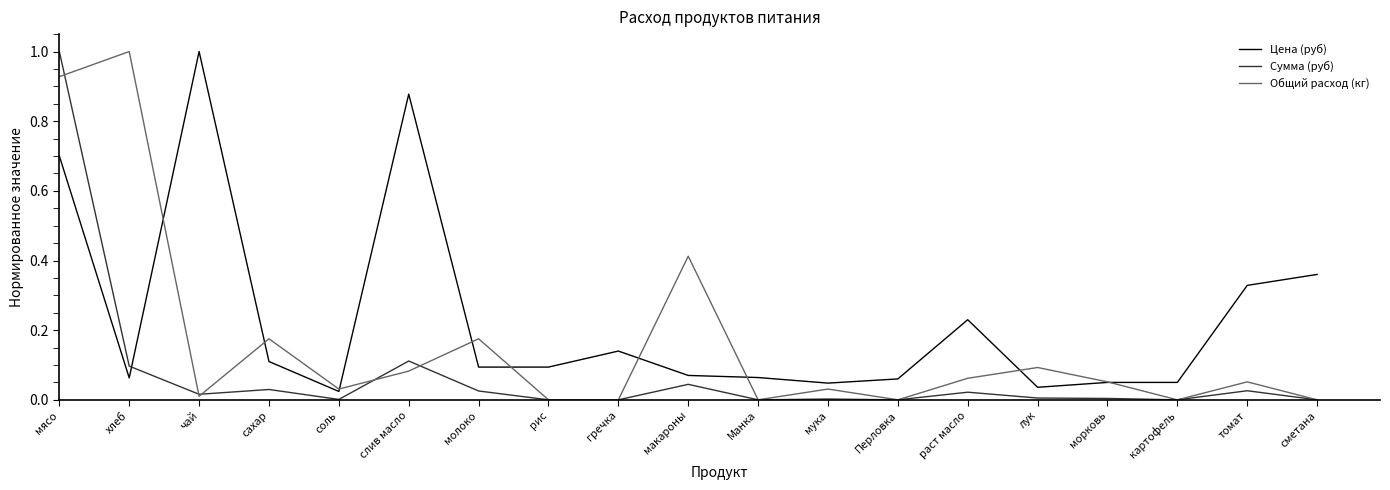

Where do Цена (руб) and Сумма (руб) first cross each other?

хлеб and чай